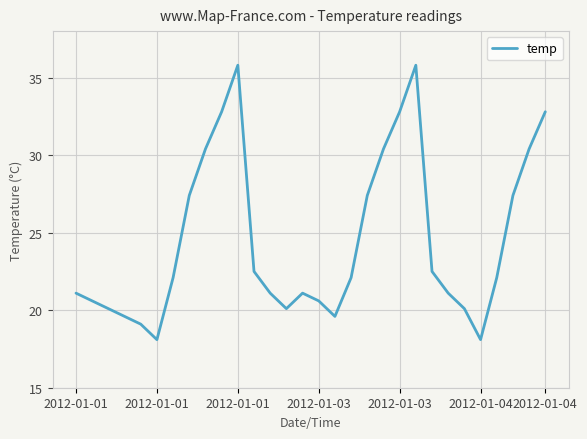

What is the greatest value displayed?

35.8